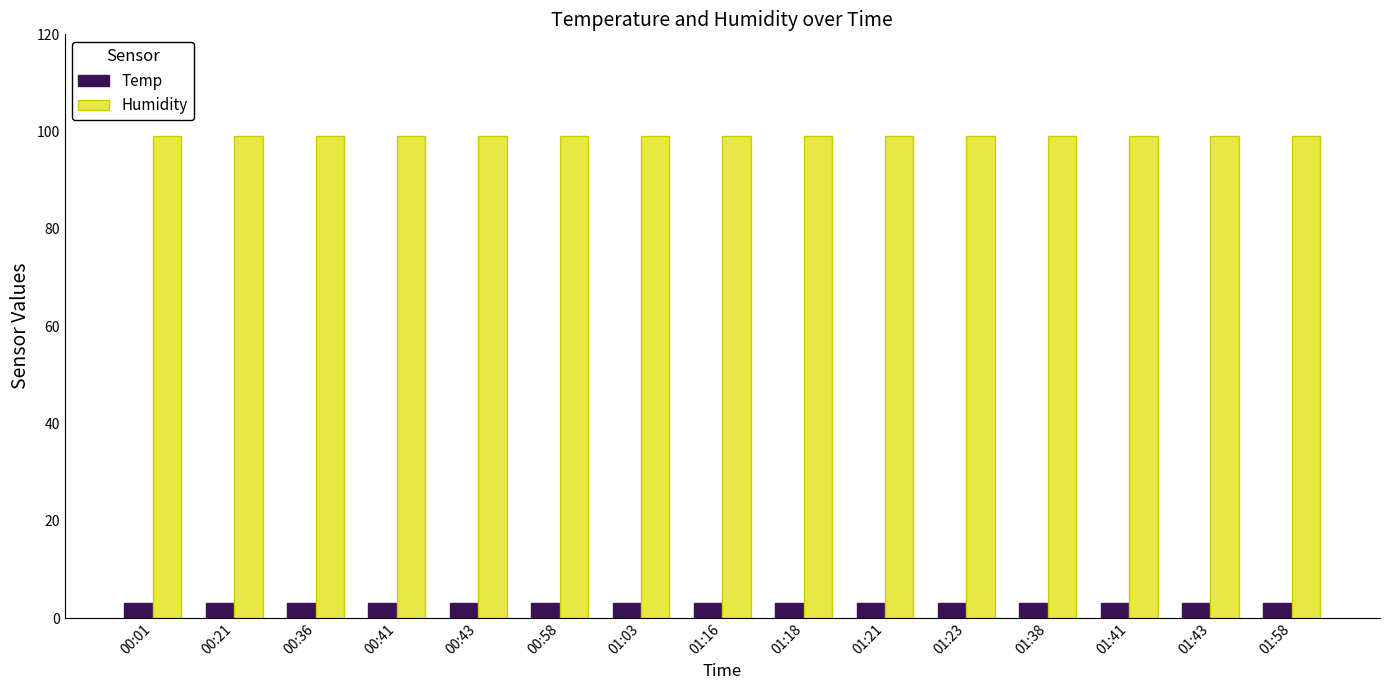

Are the bars horizontal?

No